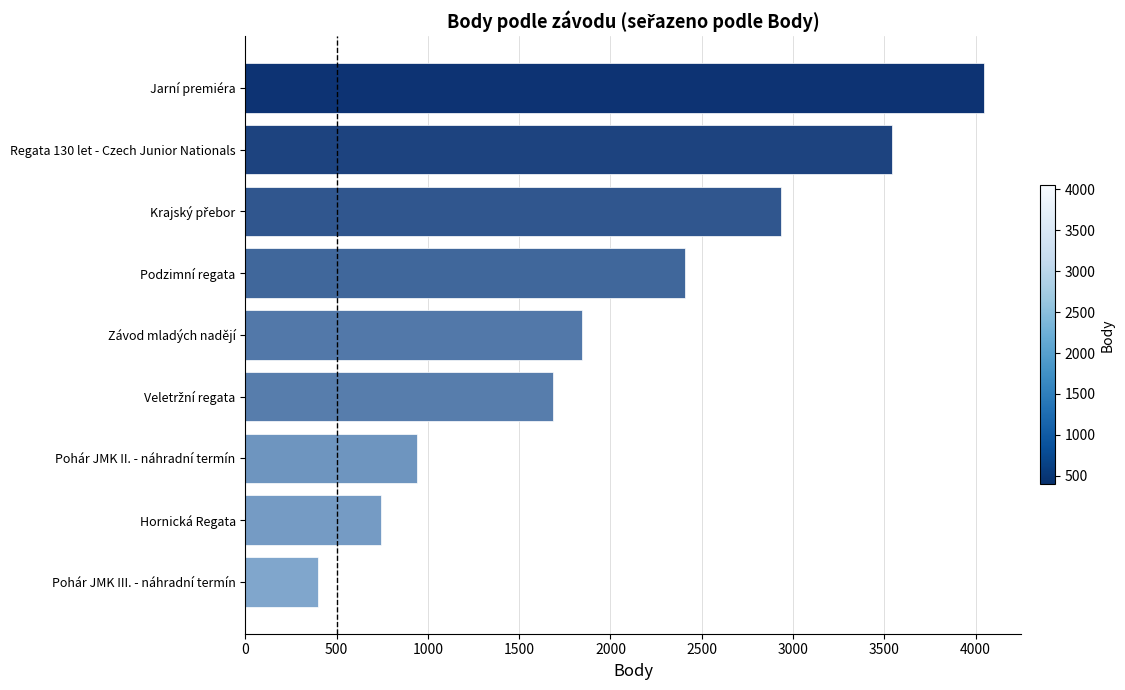

Does the chart contain stacked bars?

No